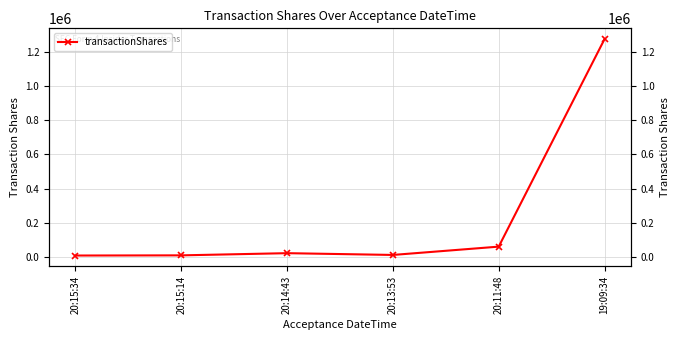

What is the sum of the values at 20:11:48 and 20:14:43?

84186